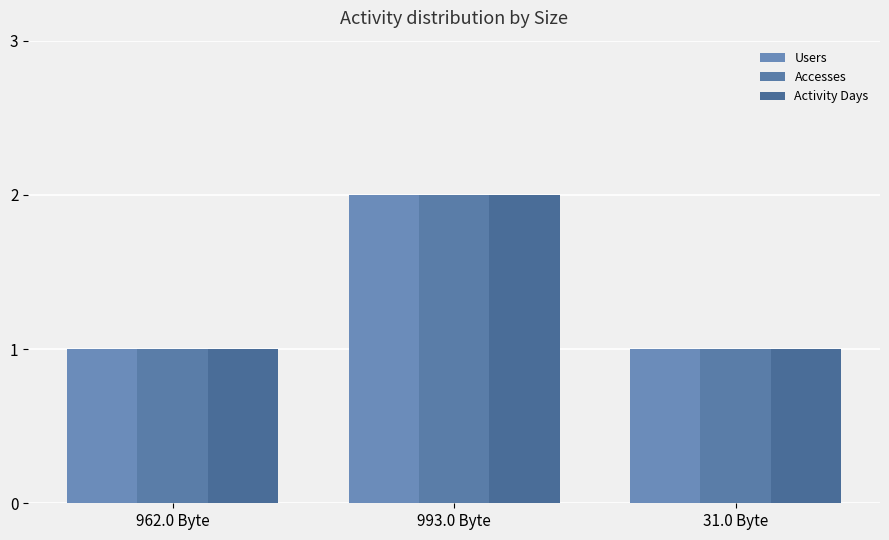

How many categories are shown in the chart?

3